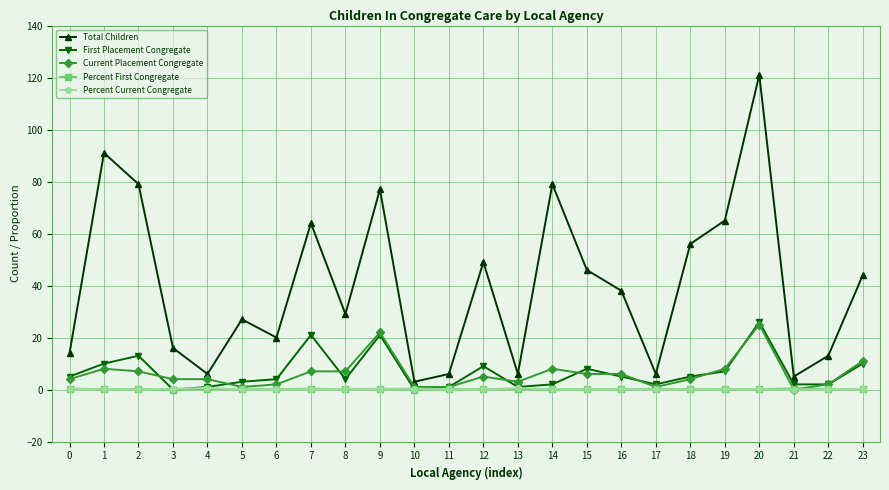

Which series has the largest total across all categories?

Total Children